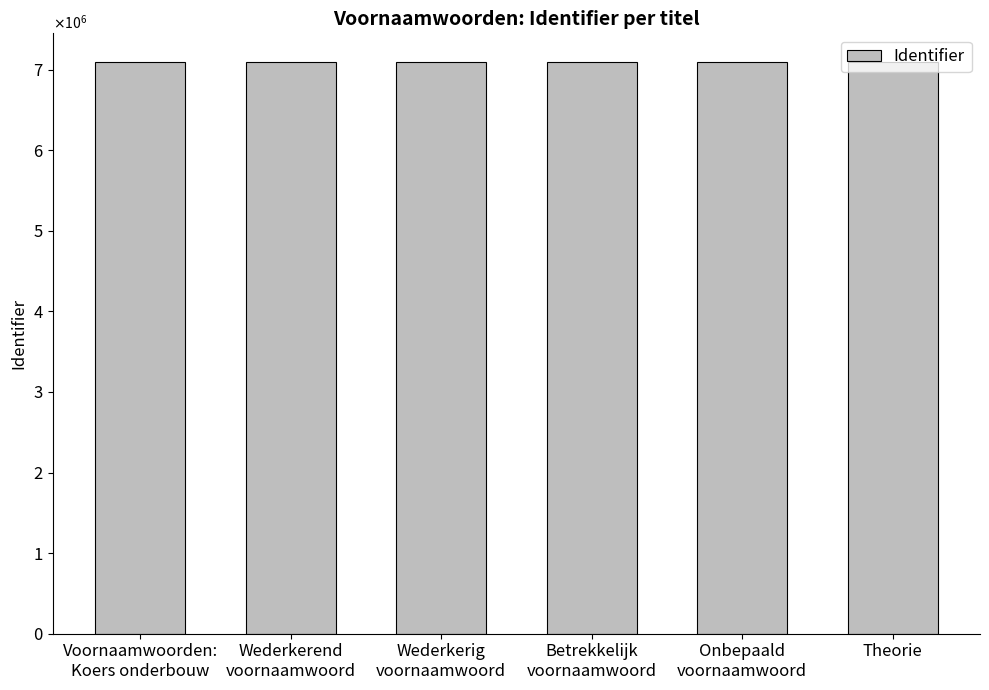

List the labels in order of value, smallest first.

Voornaamwoorden:
Koers onderbouw, Wederkerend
voornaamwoord, Wederkerig
voornaamwoord, Betrekkelijk
voornaamwoord, Onbepaald
voornaamwoord, Theorie